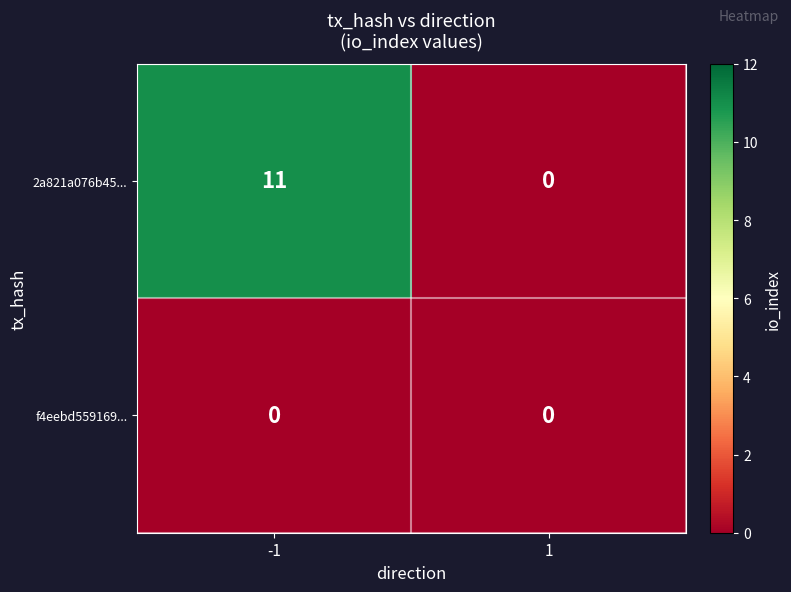

Rank the series at -1 from highest to lowest value.

2a821a076b45..., f4eebd559169...